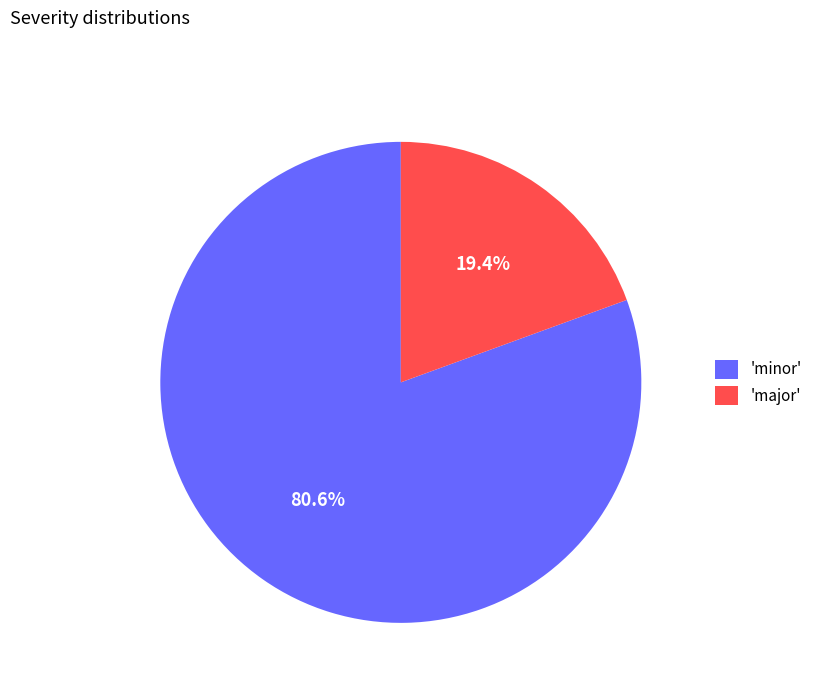

Does 'major' account for over 50% of the chart?

No